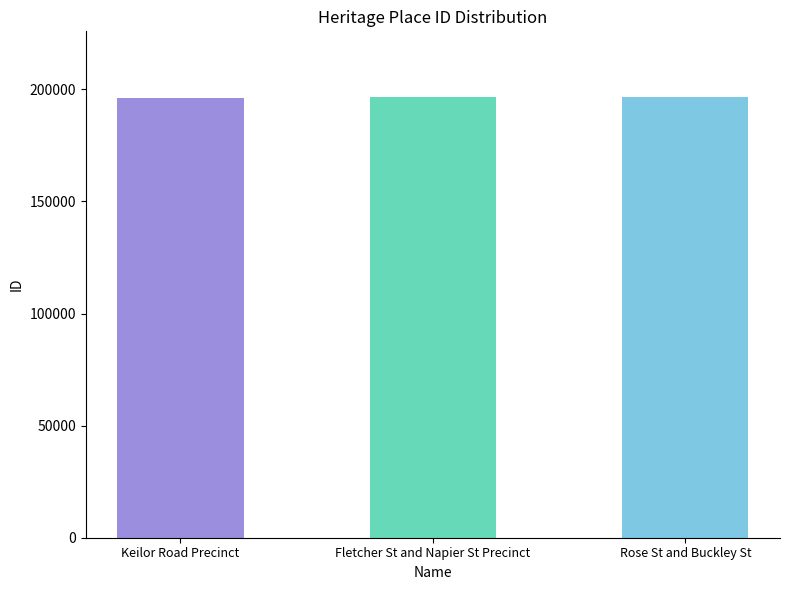

What is the difference between the maximum and minimum values?

278